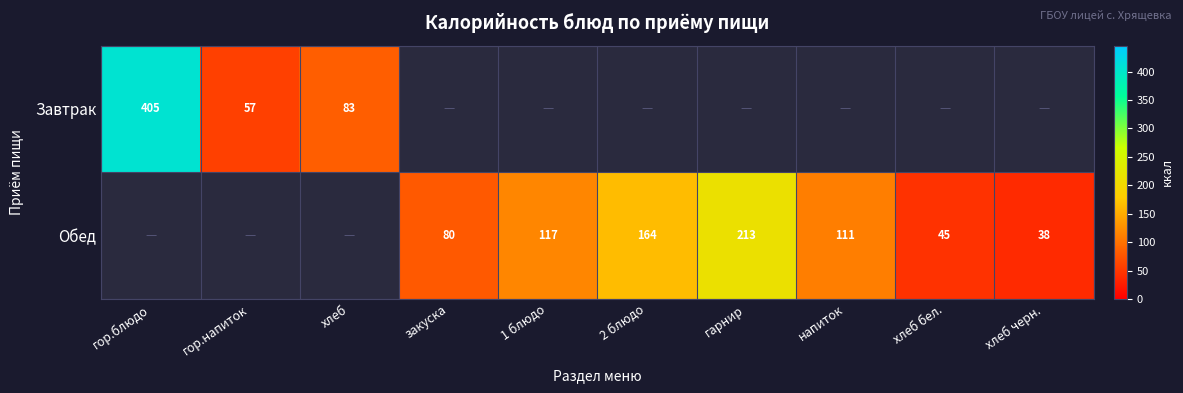

At which category does the chart reach its minimum across all series?

хлеб черн.